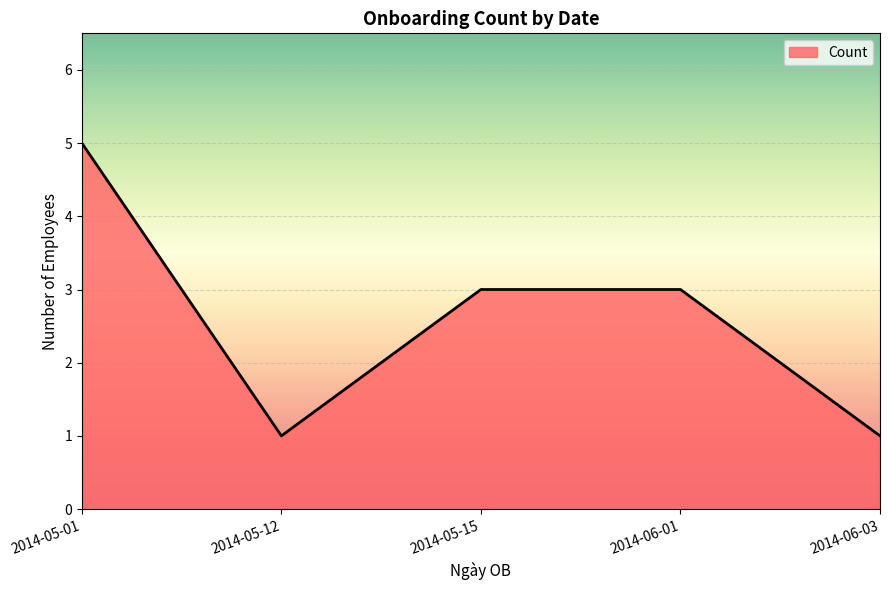

Count the number of data series in this chart.

1